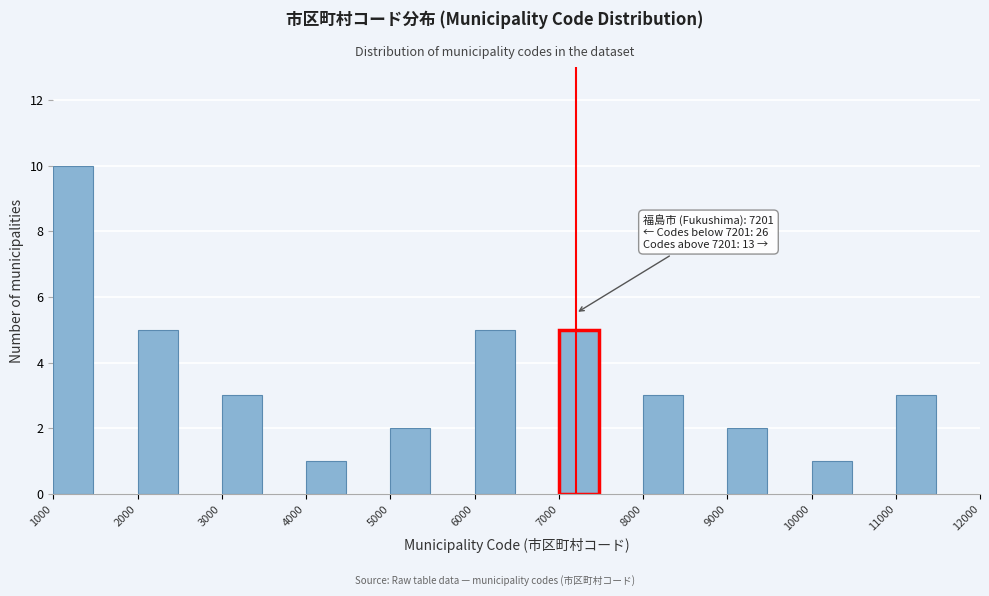

Over which range of the x-axis is the bar tallest?

1000 to 1500